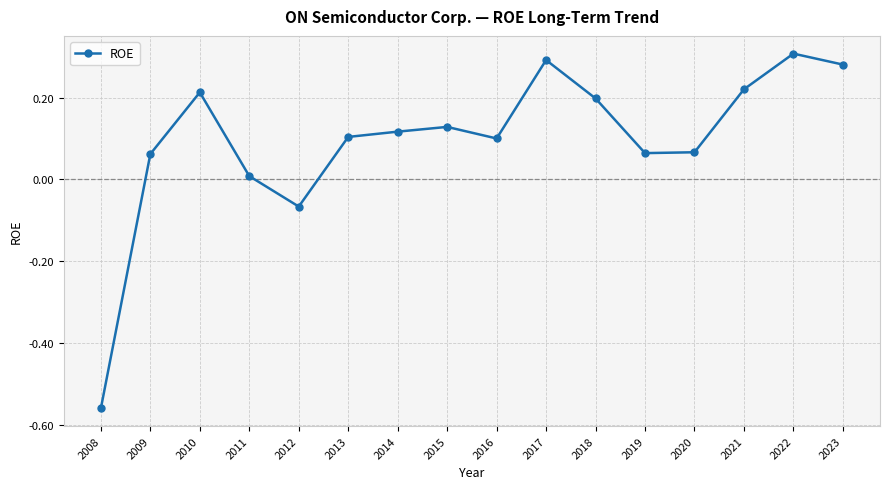

How many series are shown in this chart?

1